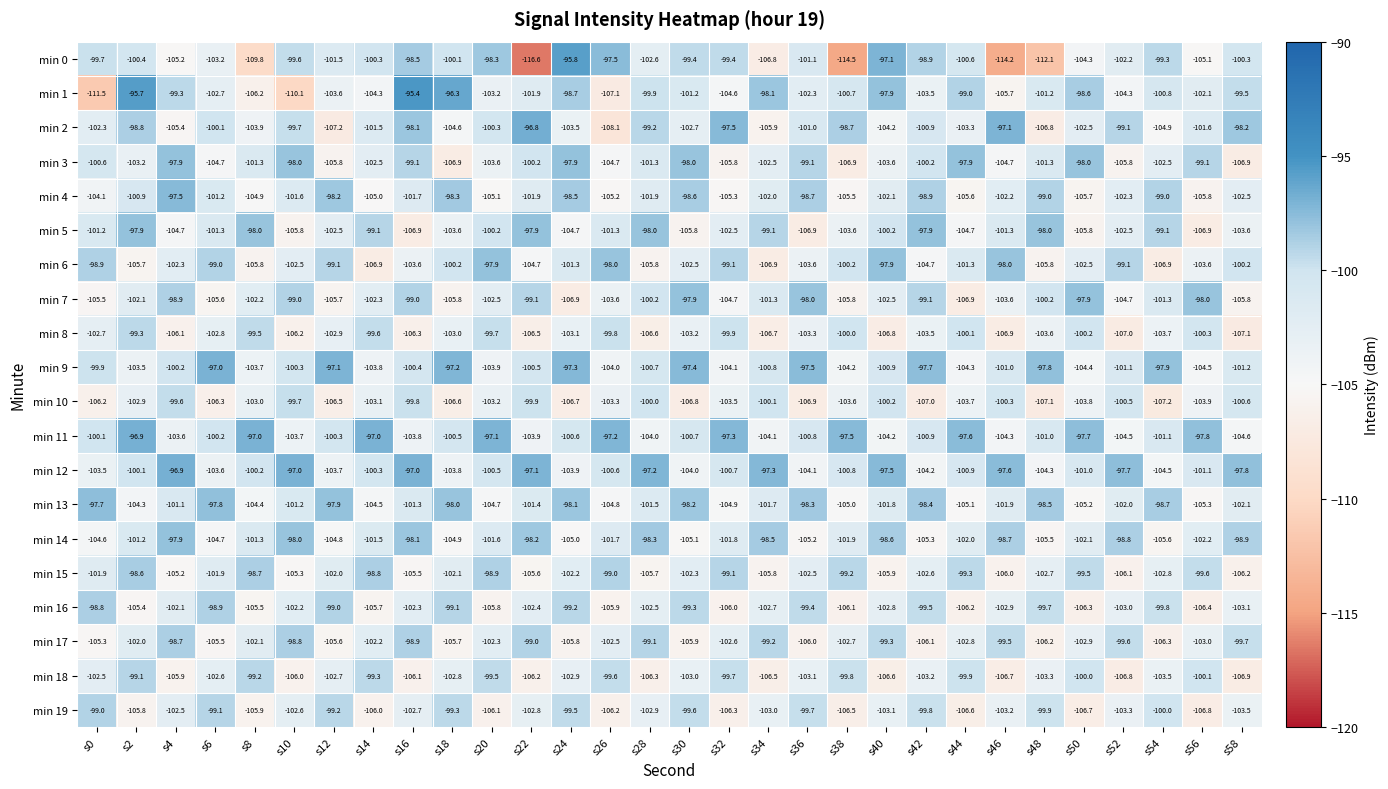

What is the minimum value for min 9?

-104.5